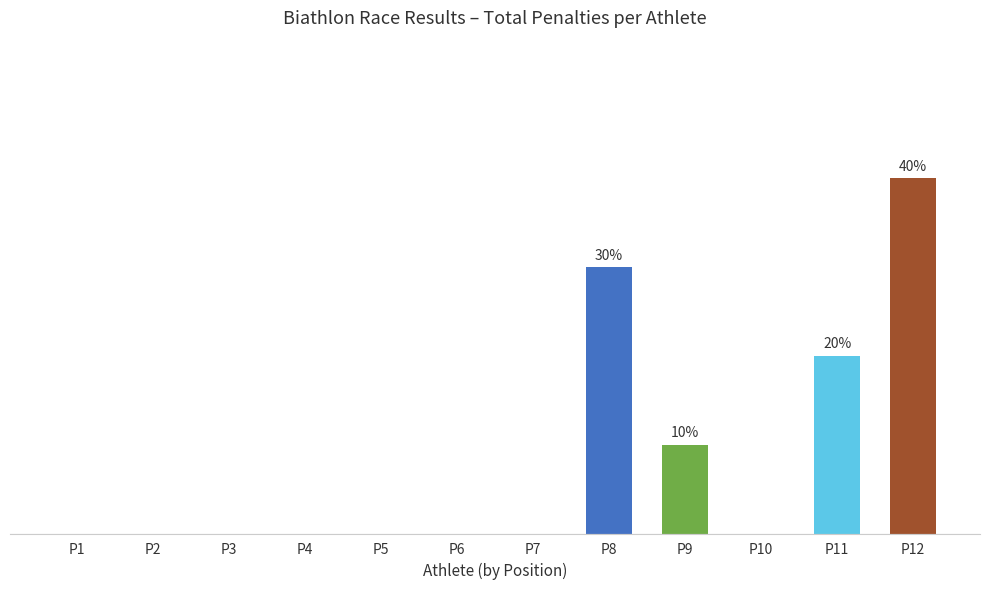

Reading left to right, extract all data points from this chart.

0	0	0	0	0	0	0	3	1	0	2	4